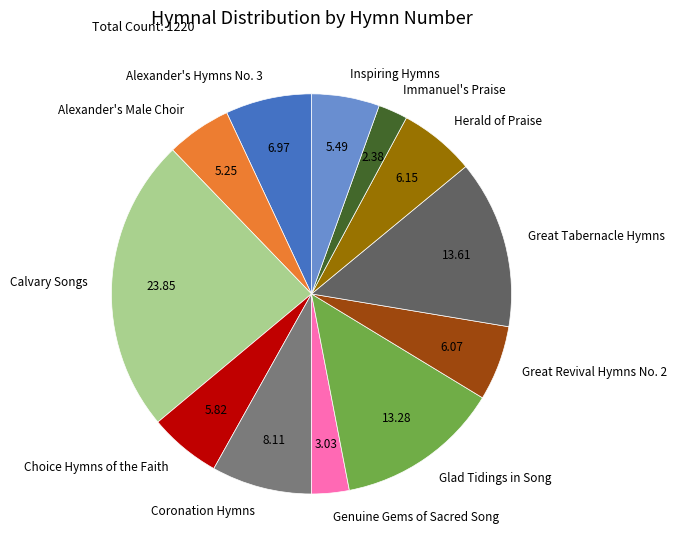

Does Great Revival Hymns No. 2 represent more than half of the total?

No